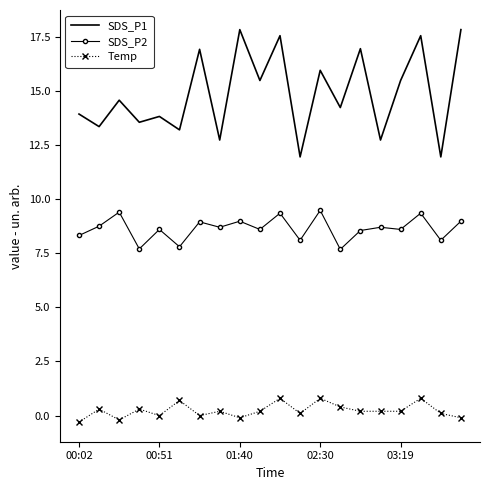

Which series has the largest total across all categories?

SDS_P1